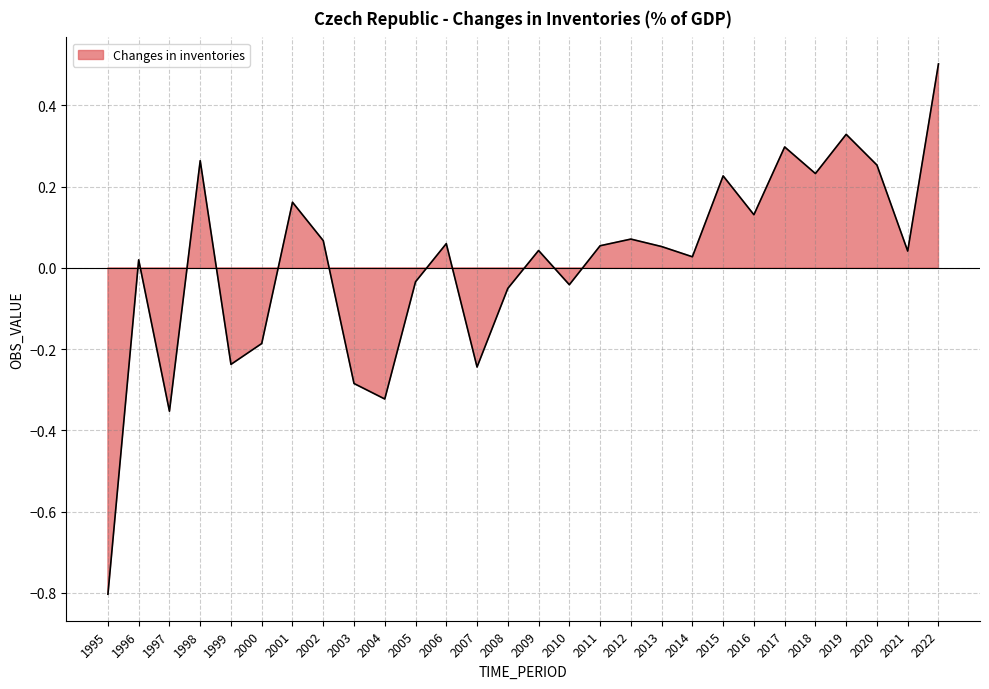

The chart shows a value of 0.1 at 1998. True or false?

False